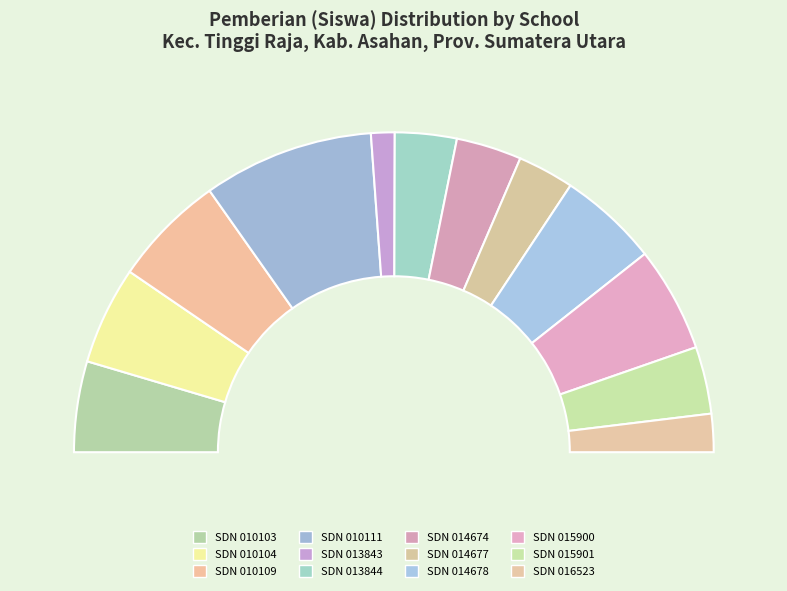

The UPTD SDN 015900 TINGGI RAJA slice represents 11% of the pie. True or false?

True